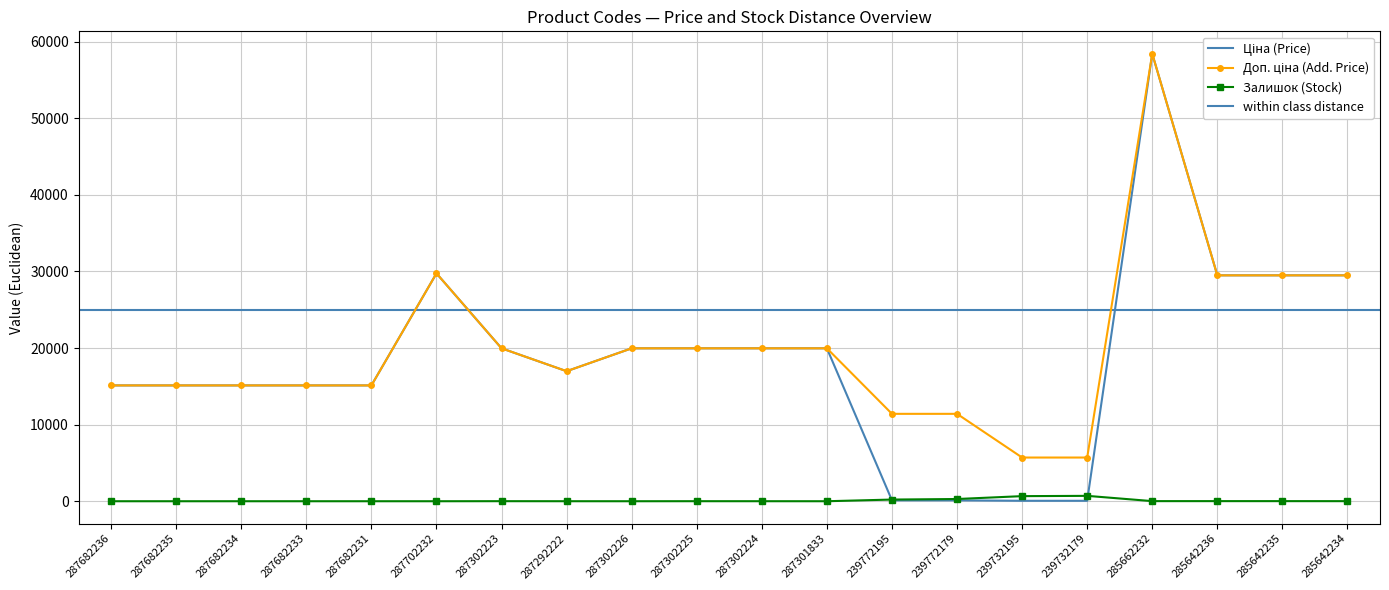

True or false: Залишок and Доп. ціна cross at least once.

False